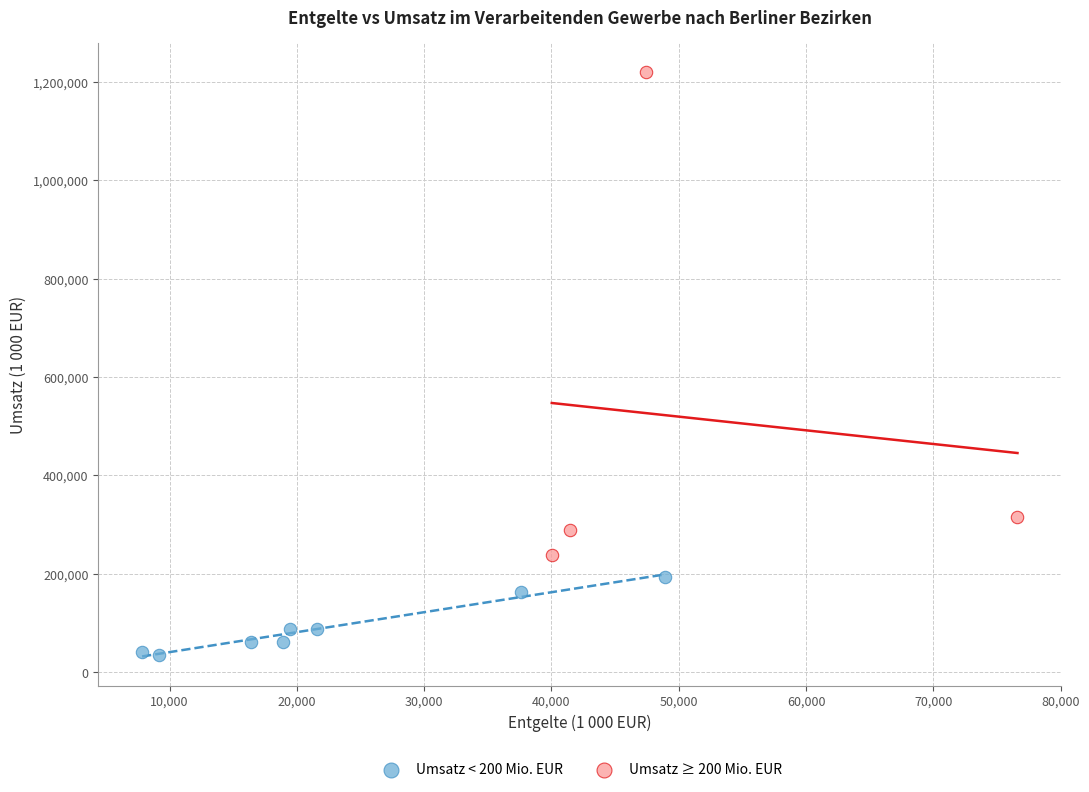

Which series reaches the maximum Y coordinate?

Umsatz ≥ 200 Mio. EUR